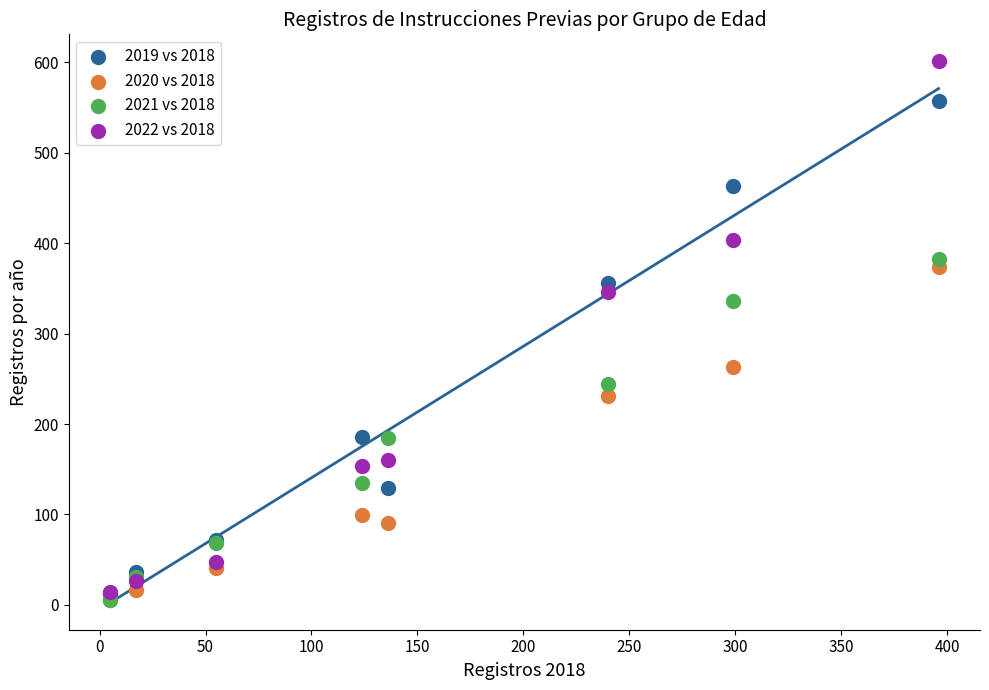

In the 2022 vs 2018 series, what Y value is closest to 307?

346